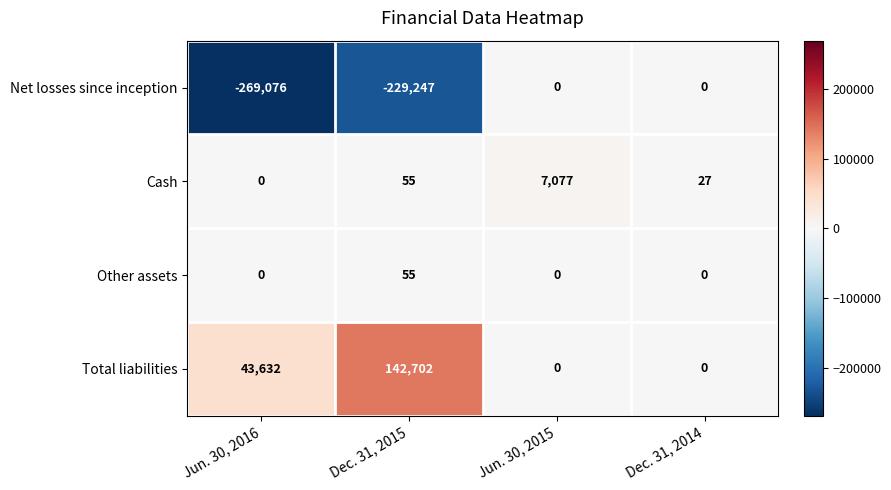

How many data points in Cash are less than 55?

2